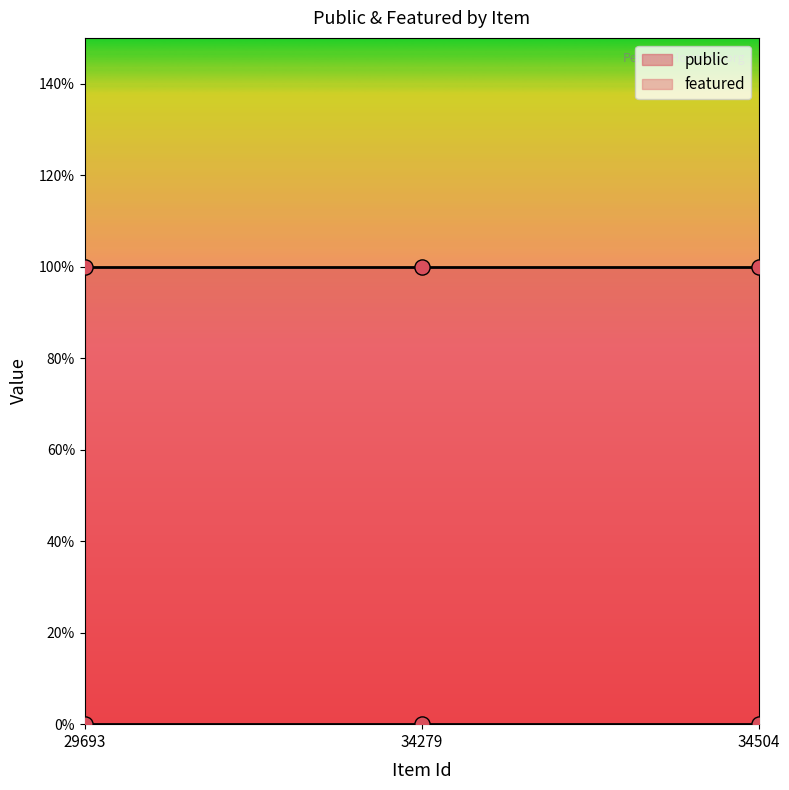

What are all the series names shown in the legend?

public, featured